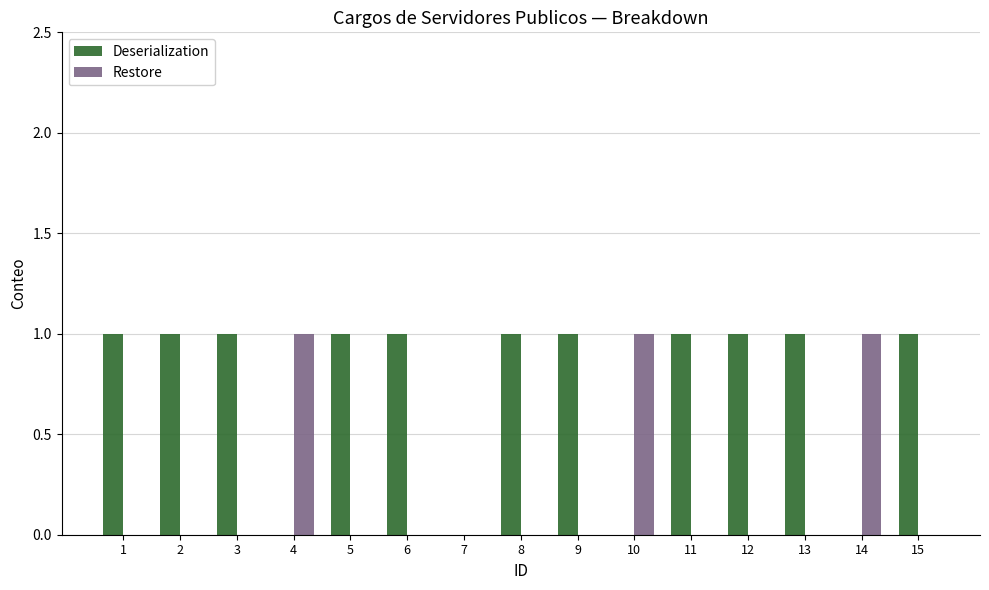

How many series are shown in this chart?

2